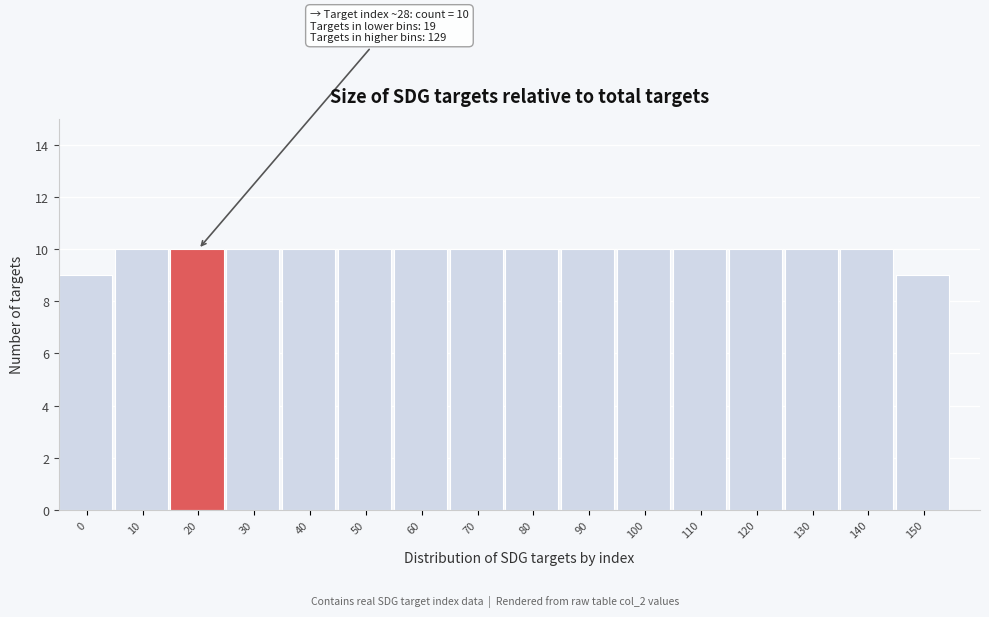

Reading right to left, list all the values displayed in this chart.

9	10	10	10	10	10	10	10	10	10	10	10	10	10	10	9